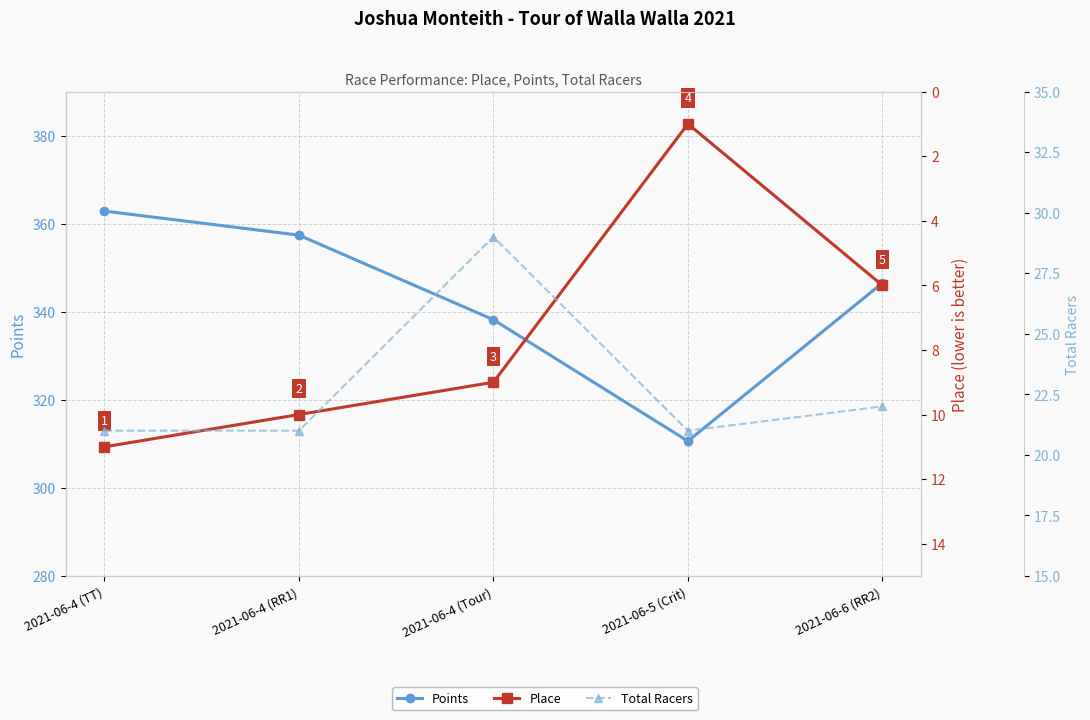

Between 2021-06-4 (TT) and 2021-06-5 (Crit), which is larger?

2021-06-4 (TT)